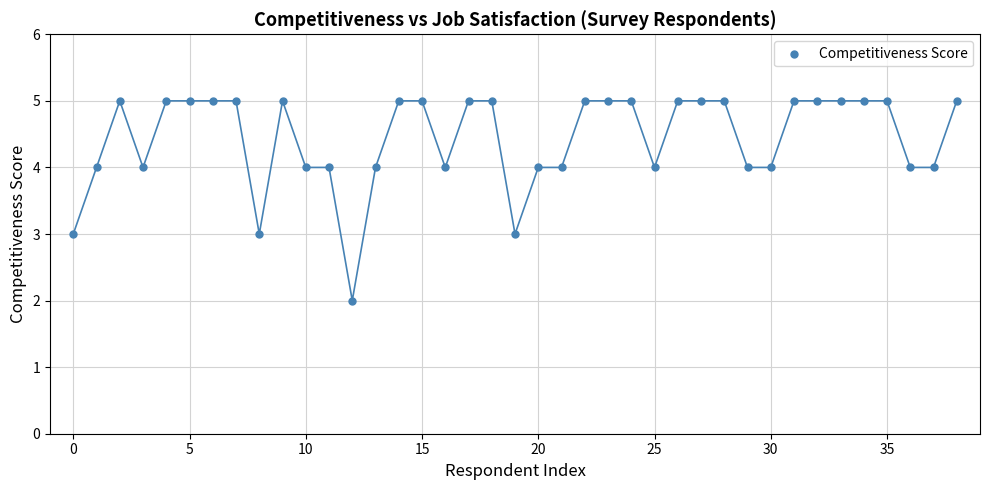

What is the range of Y values (max minus min)?

3